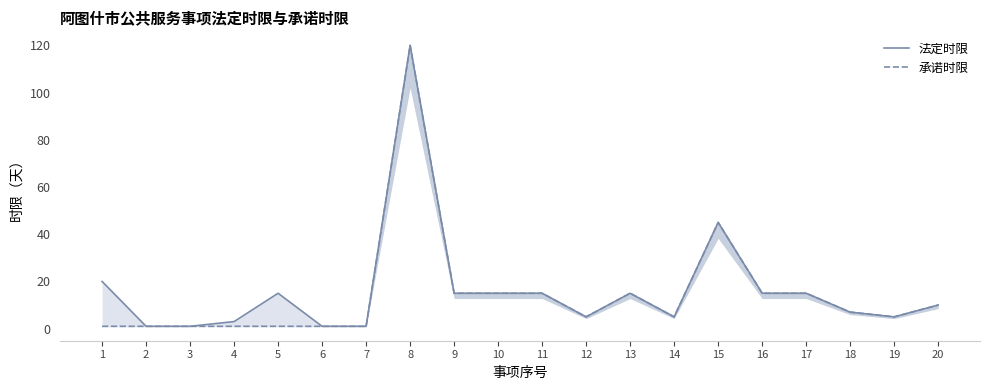

What is the minimum value shown in the chart?

1